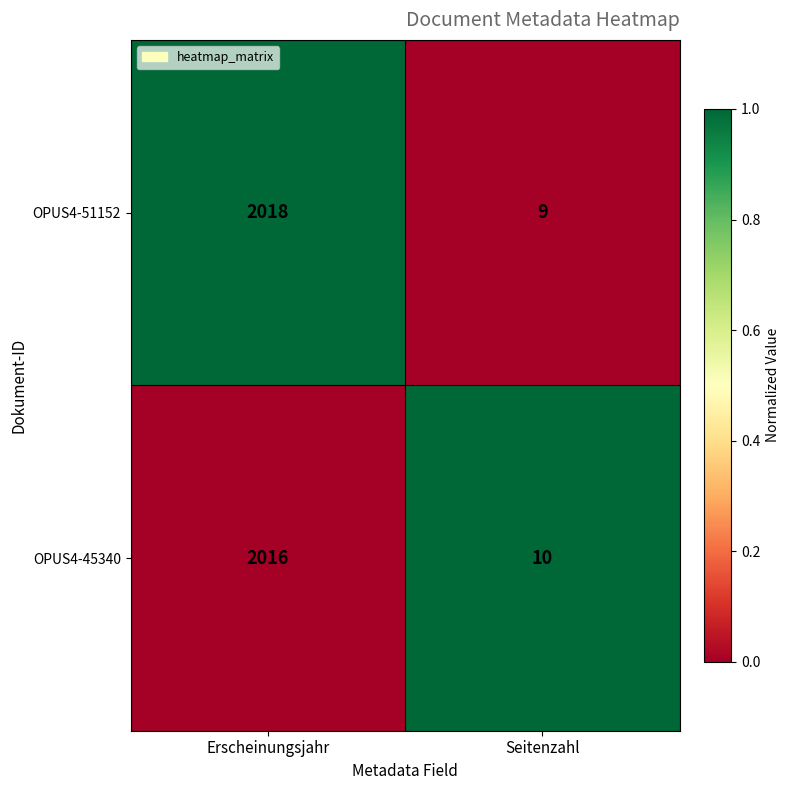

How many distinct data groups are displayed?

2